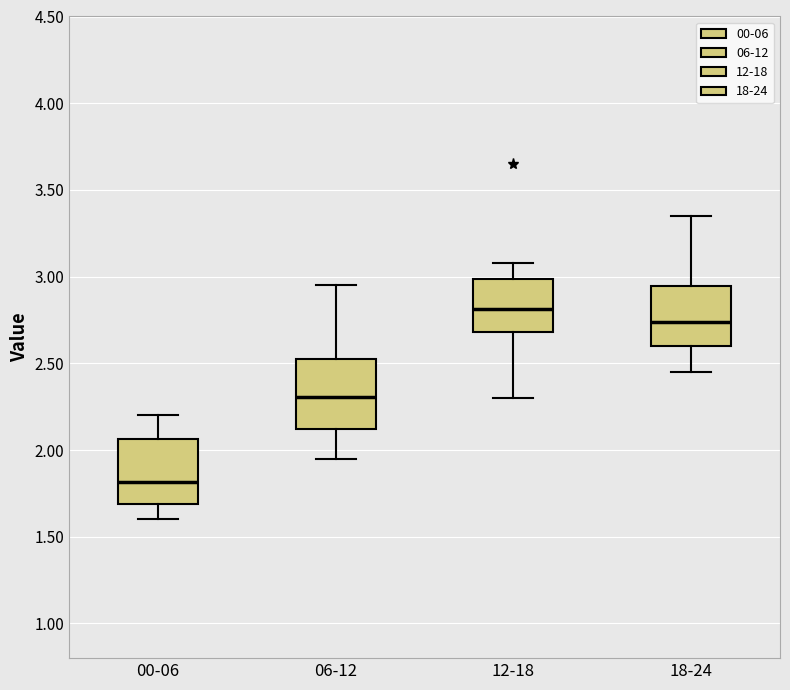

Reading left to right, transcribe this box plot: for each box, give where its median line is, the range the box spans, and where its two whiskers end, as read against the y-axis. The values are not printed on the chart, so give them approximately, as read against the axis.

00-06: median 1.80, box 1.70 to 2.05, whiskers 1.60 to 2.20
06-12: median 2.30, box 2.10 to 2.55, whiskers 1.95 to 2.95
12-18: median 2.80, box 2.70 to 3.00, whiskers 2.30 to 3.10
18-24: median 2.75, box 2.60 to 2.95, whiskers 2.45 to 3.35